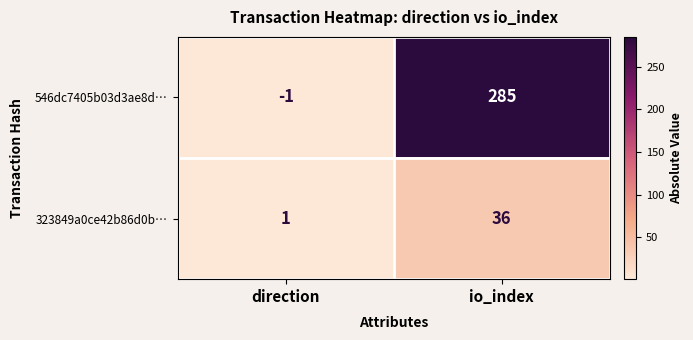

Reading left to right, what are all the values shown in this chart?

546dc7405b03d3ae8d…: -1	285
323849a0ce42b86d0b…: 1	36